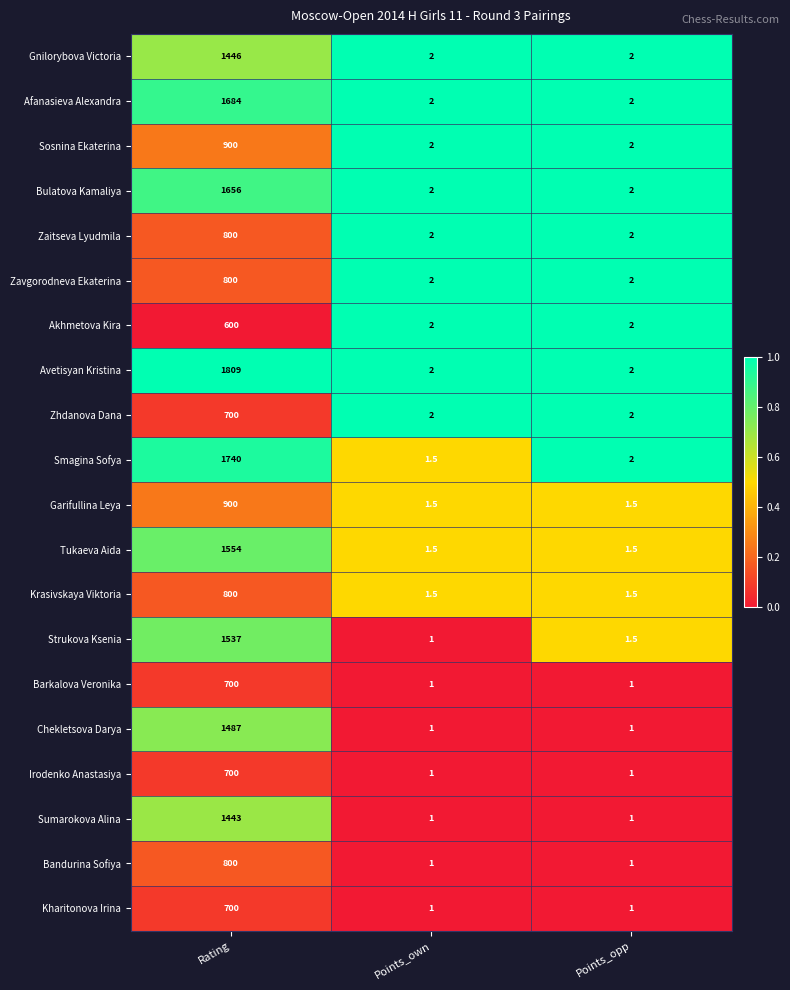

What is the difference between the Zhdanova Dana values at Rating and Points_opp?

698.0